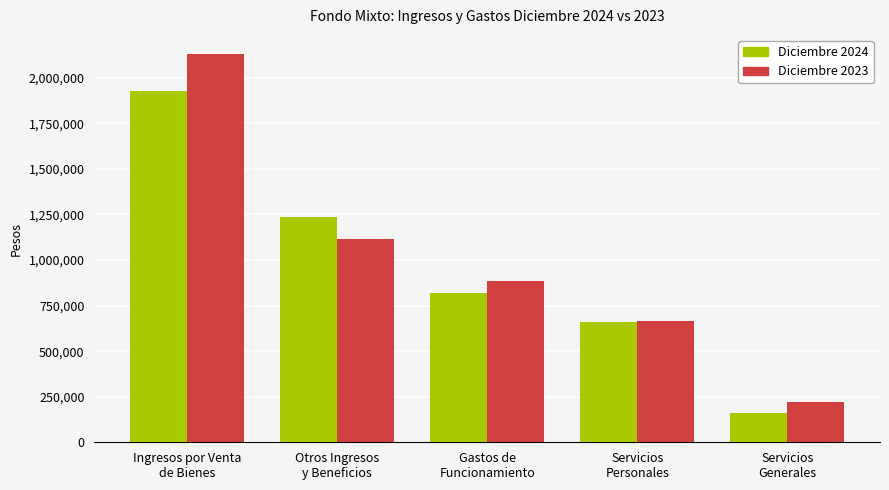

What is the label of the 2nd bar from the left?

Otros Ingresos
y Beneficios